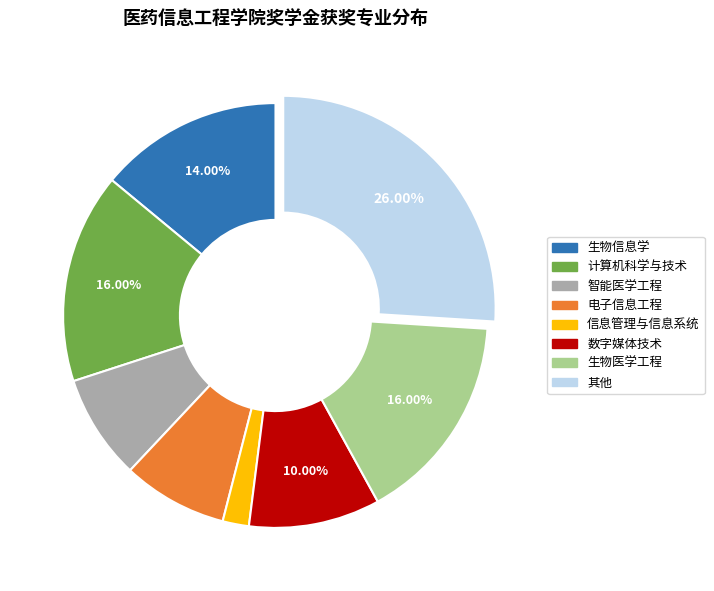

Count the number of slices in the pie.

8